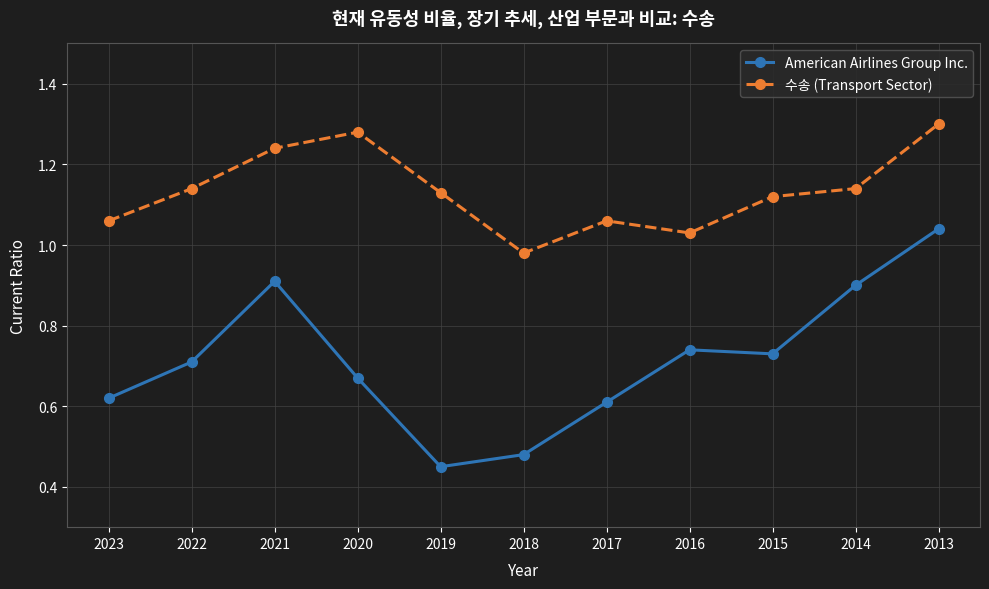

Which series has the widest spread of values?

American Airlines Group Inc.